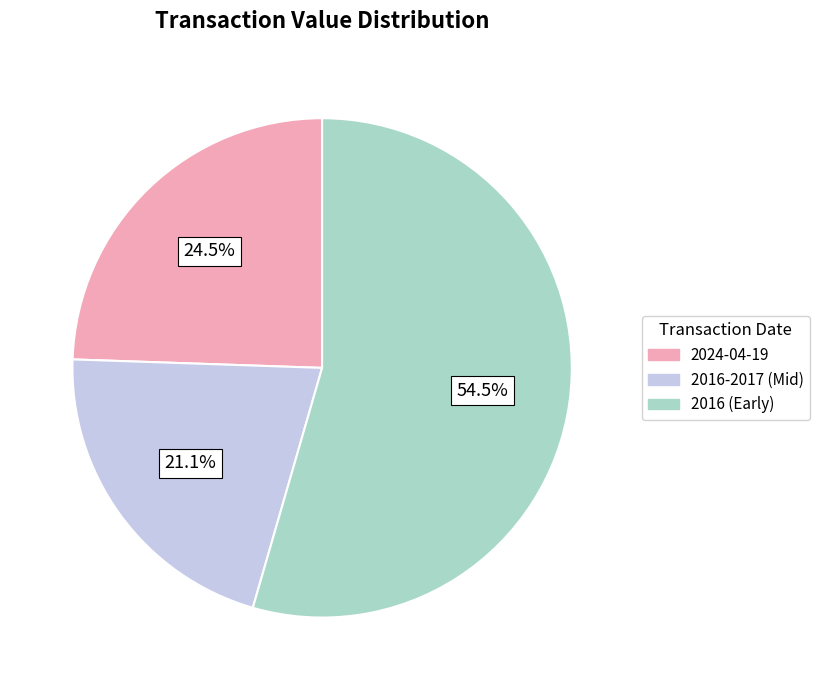

How many segments does this pie chart have?

3